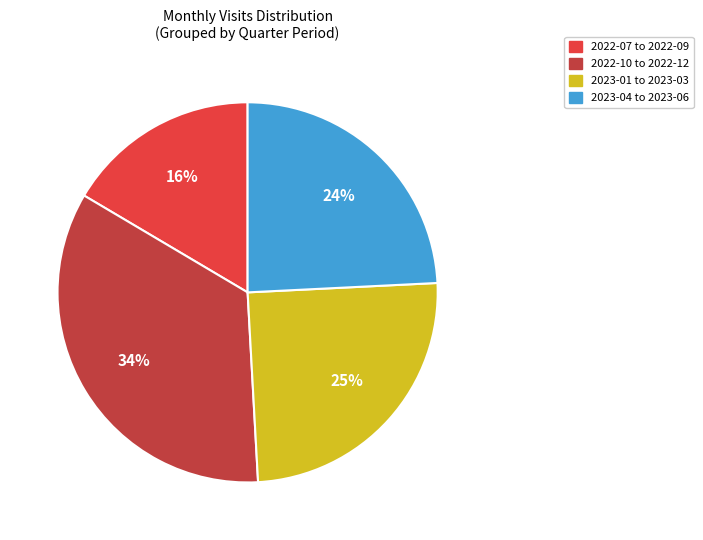

Is the sum of 2023-01 to 2023-03 and 2022-10 to 2022-12 greater than half?

Yes